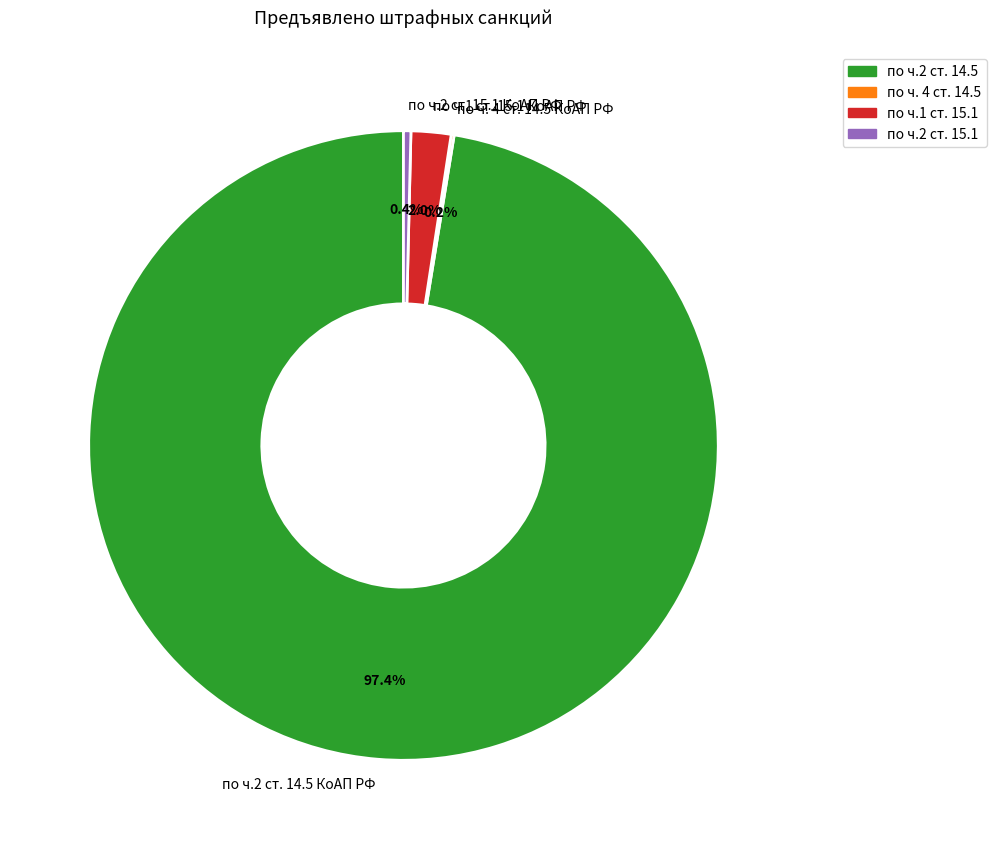

Is по ч.1 ст. 15.1 КоАП РФ the majority of the pie?

No